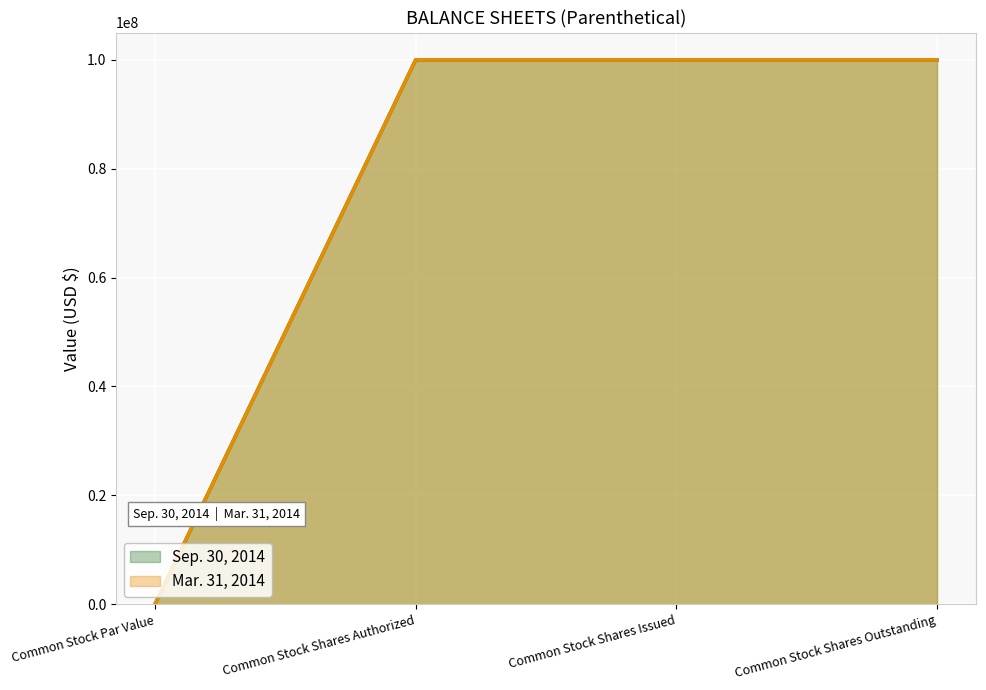

Count the number of data series in this chart.

2